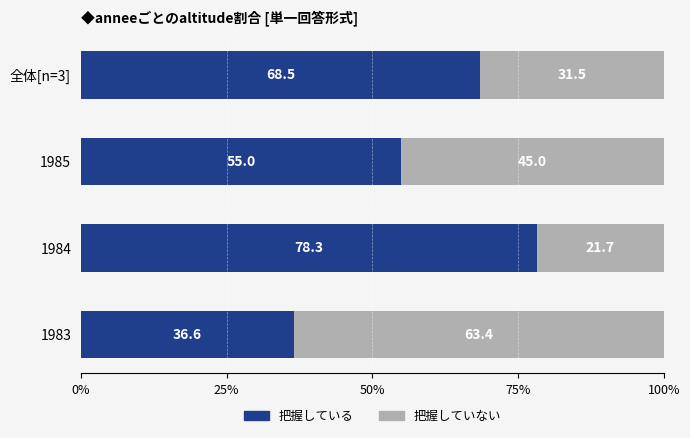

What is the average value of the 把握している series?

59.6